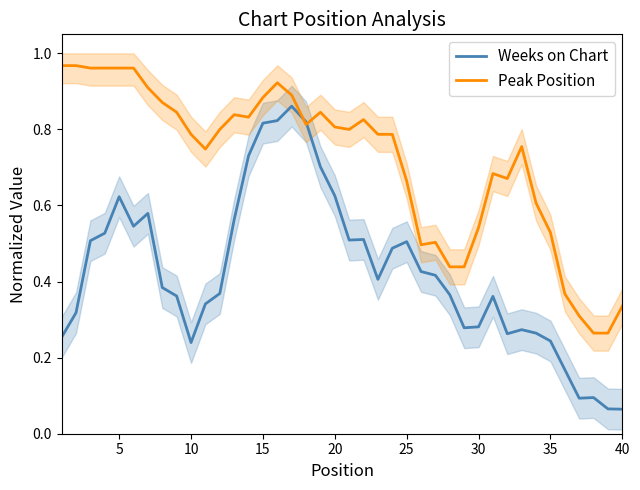

What is the lowest value of the Peak Position series?

0.3